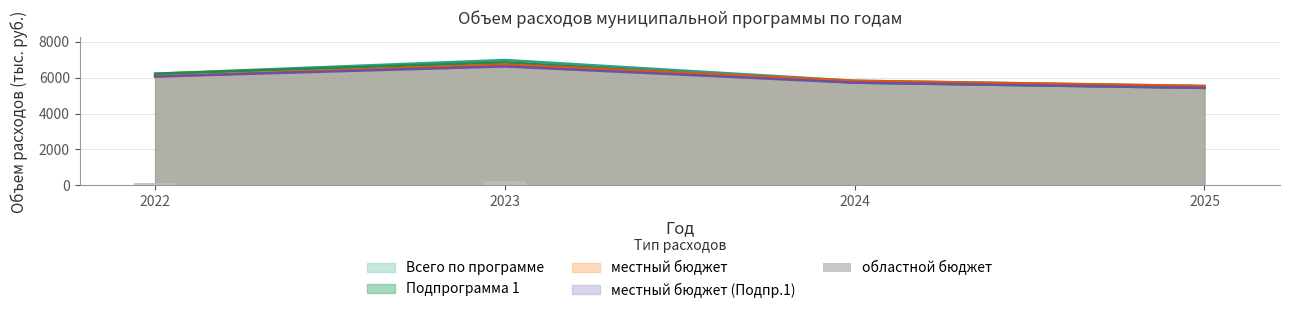

What is the maximum value for Всего по программе?

6978.5